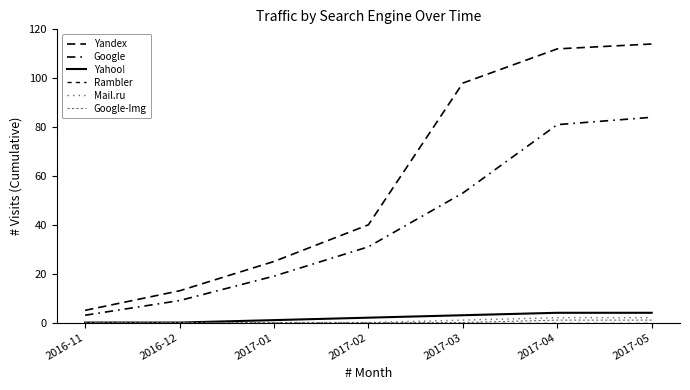

What is the approximate value of Google-Img at 2017-04?

1